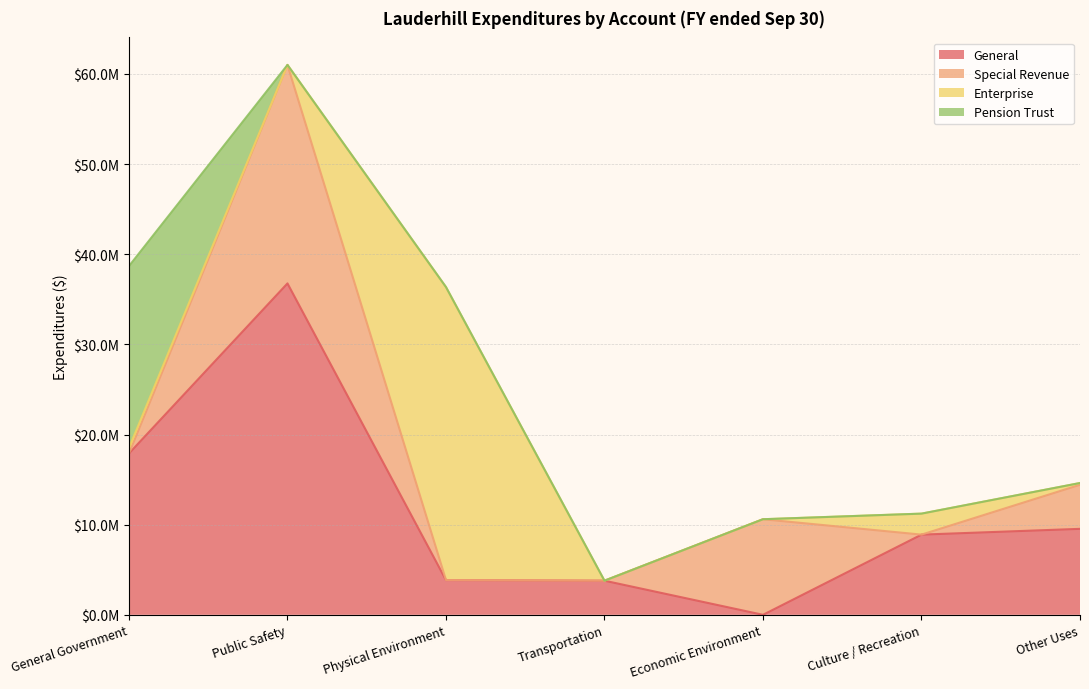

What is the maximum value shown in the chart?

36760177